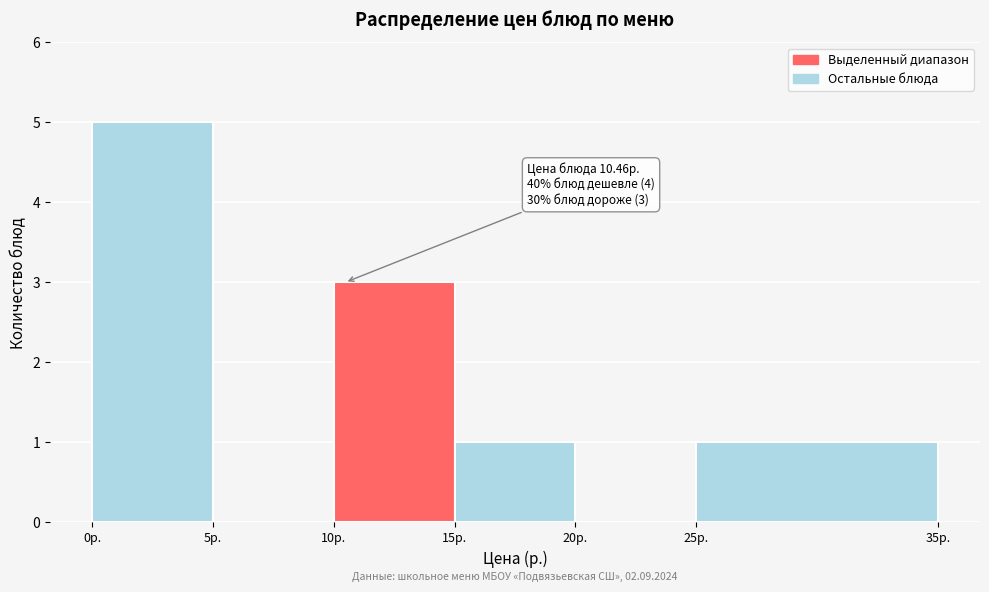

Over which range of the x-axis is the bar tallest?

0 to 5